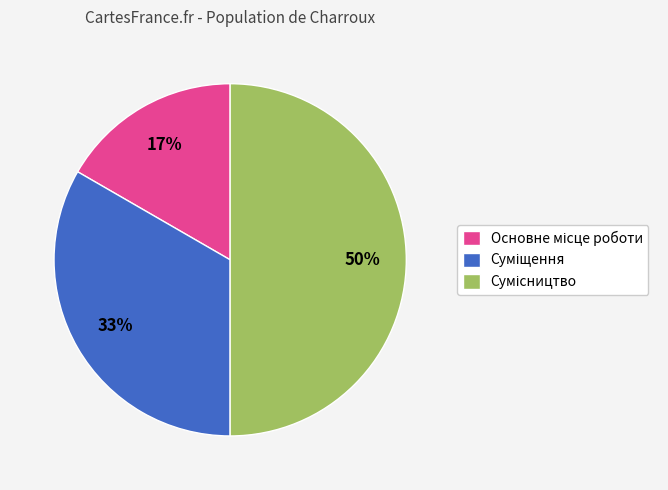

To the nearest percent, what is the difference between the largest and smallest slice percentages?

33%